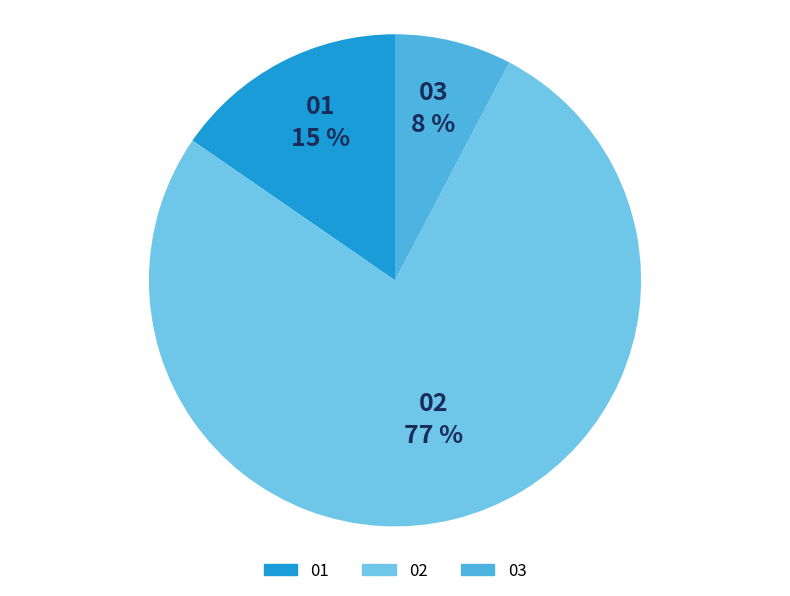

Do 01 and 02 together represent more than half of the pie?

Yes